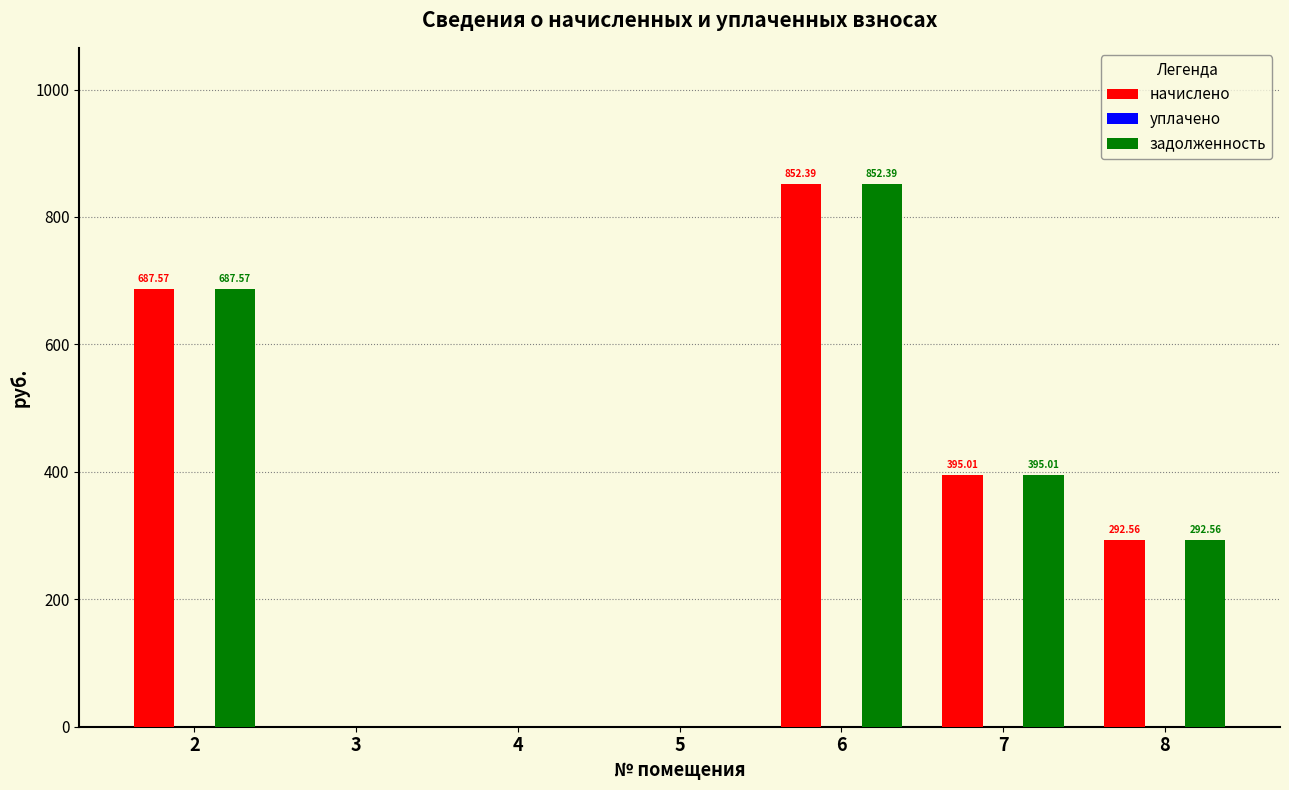

What is the sum of the начислено values at 7 and 5?

395.0